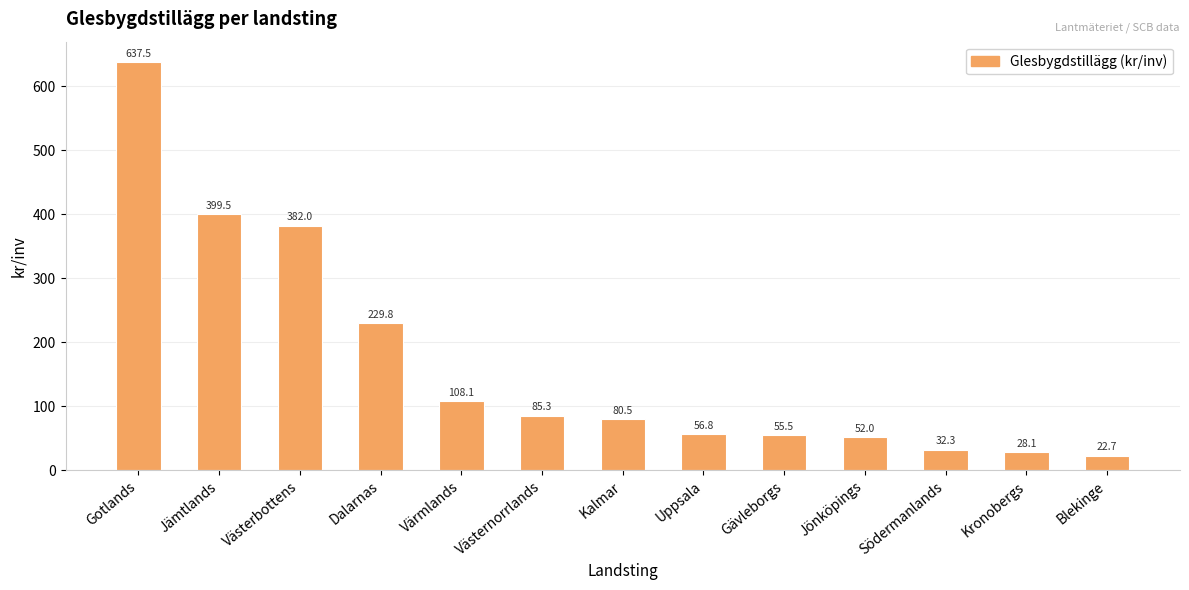

What is the sum of all values?

2169.9